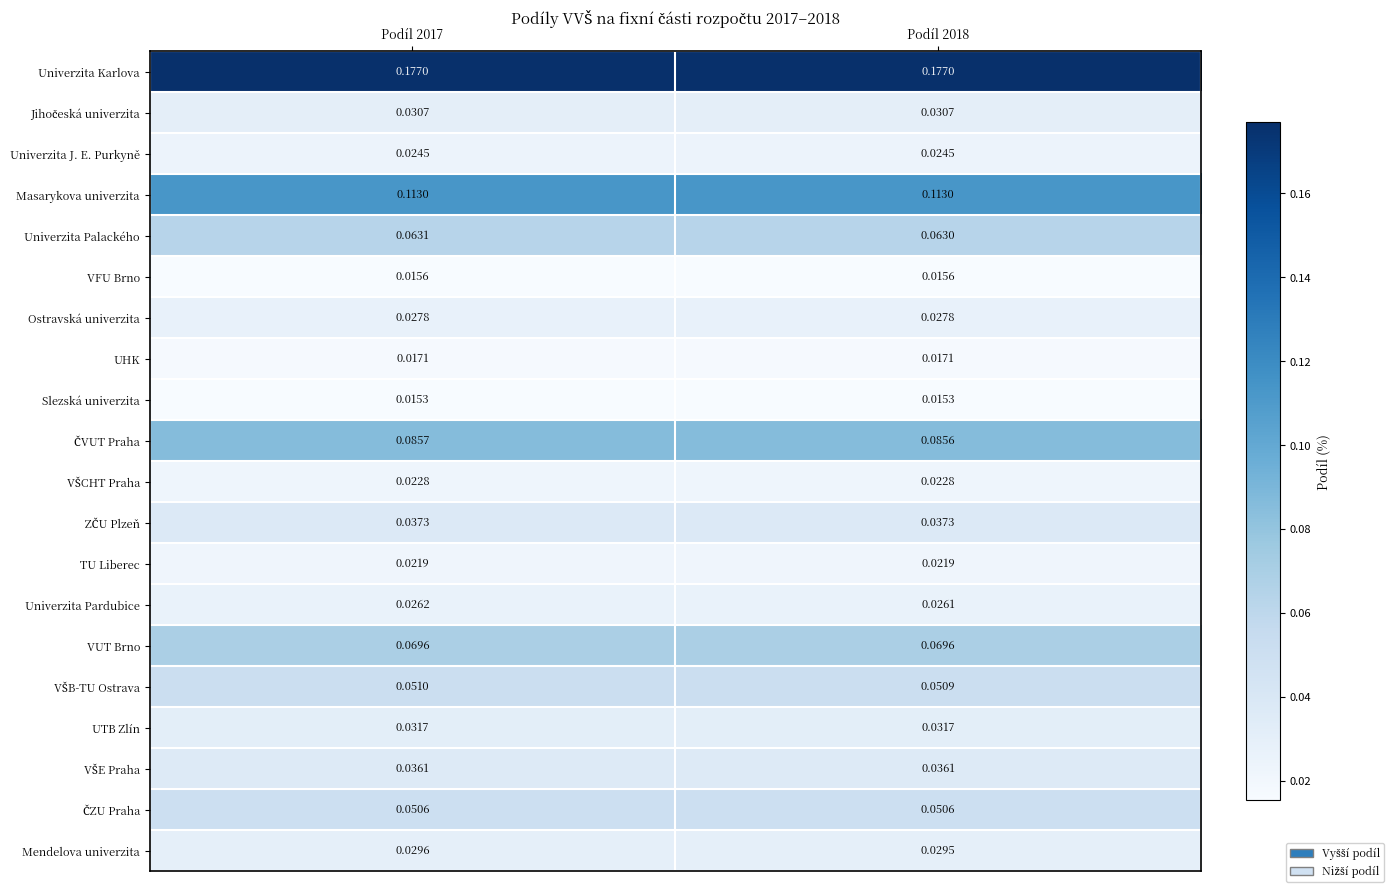

How many series are shown in this chart?

20